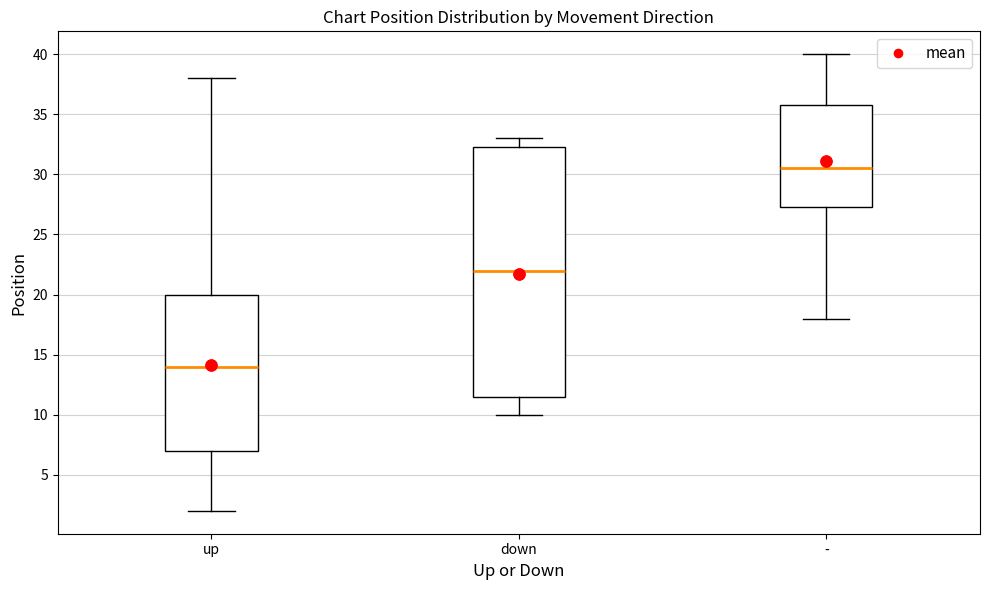

Reading left to right, transcribe this box plot: for each box, give where its median line is, the range the box spans, and where its two whiskers end, as read against the y-axis. The values are not printed on the chart, so give them approximately, as read against the axis.

up: median 14.0, box 7.0 to 20.0, whiskers 2.0 to 38.0
down: median 22.0, box 11.5 to 32.5, whiskers 10.0 to 33.0
-: median 30.5, box 27.5 to 36.0, whiskers 18.0 to 40.0